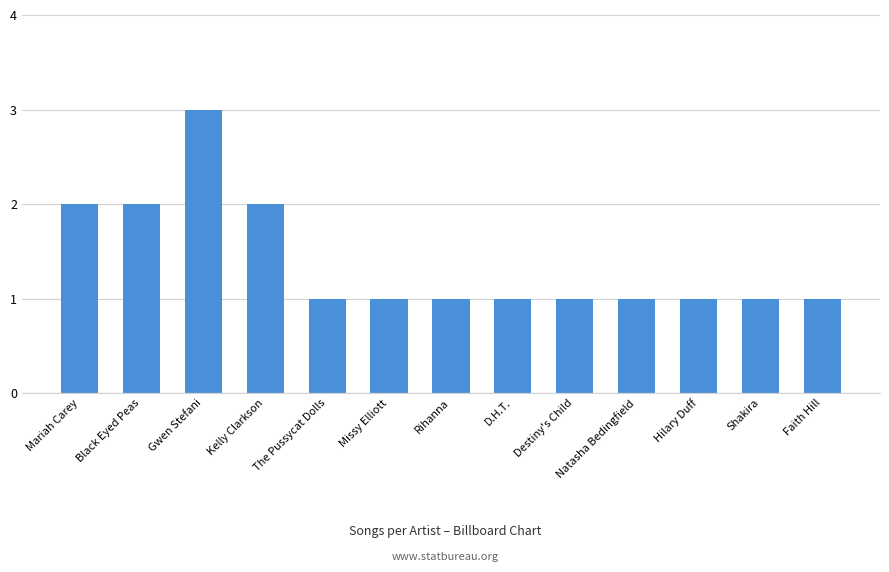

What is the ratio of the value at Hilary Duff to the value at Natasha Bedingfield?

1.0